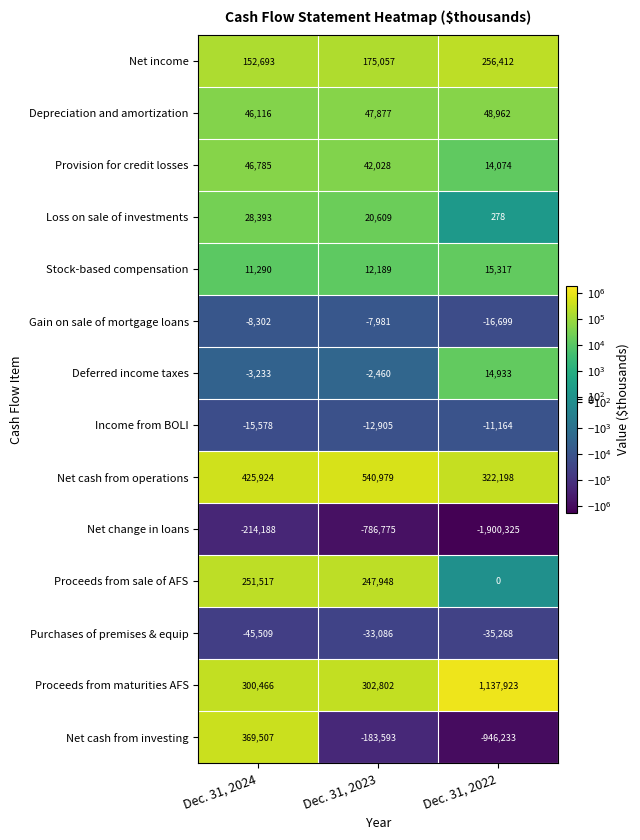

What is the difference between the second highest and minimum values in the Gain on sale of mortgage loans series?

8397